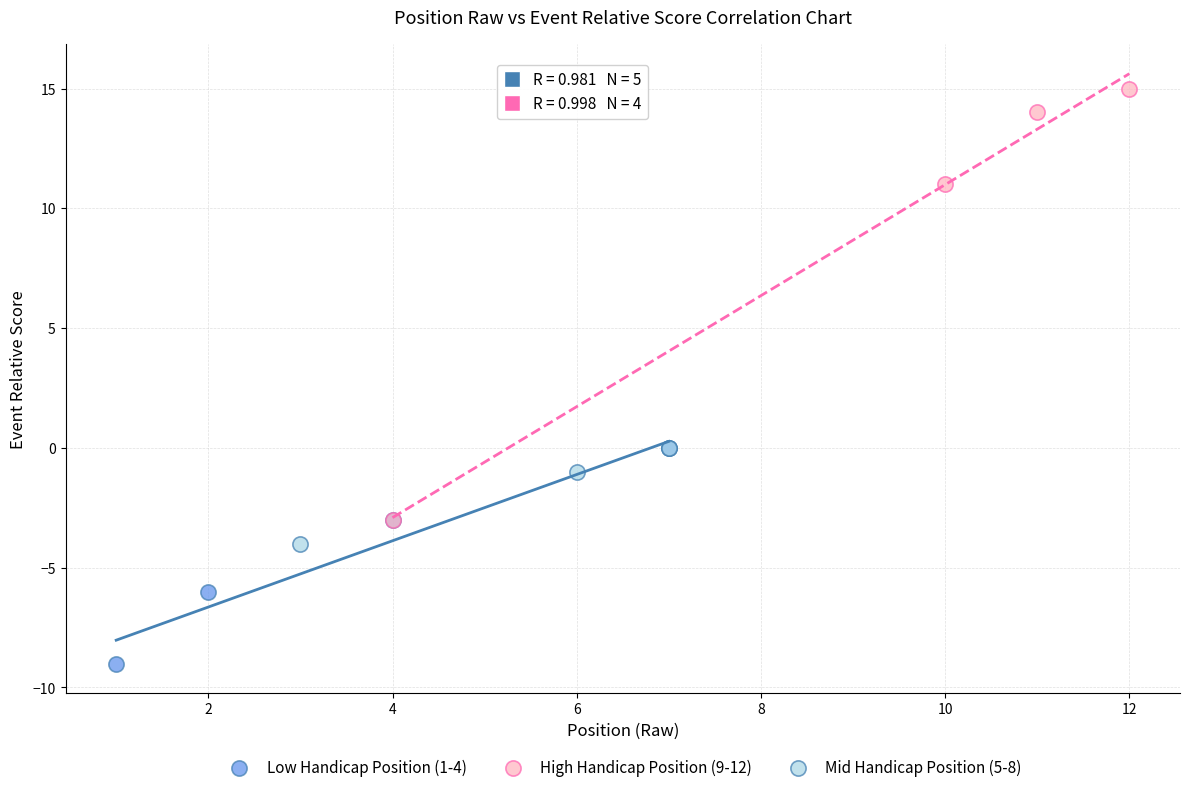

What are all the series names shown in the legend?

Low Handicap Position (1-4), High Handicap Position (9-12), Mid Handicap Position (5-8)